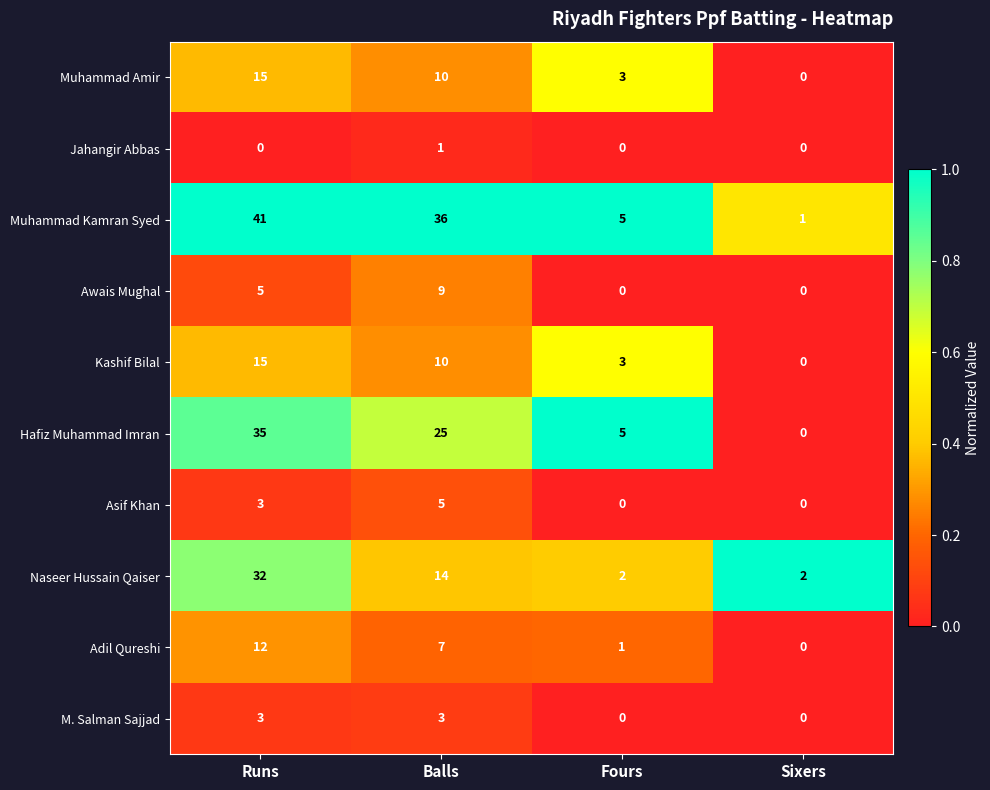

What is the difference between the maximum and minimum values in the Kashif Bilal series?

15